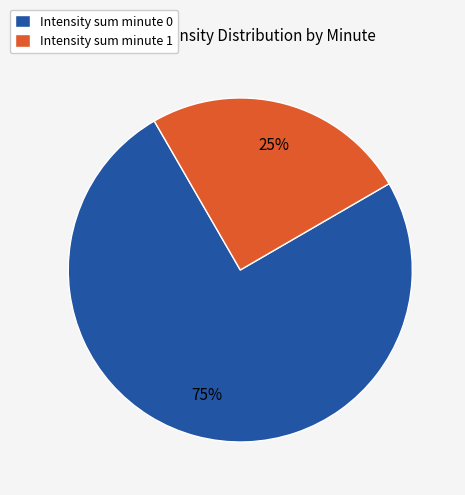

To the nearest percent, what is the average slice percentage?

50%